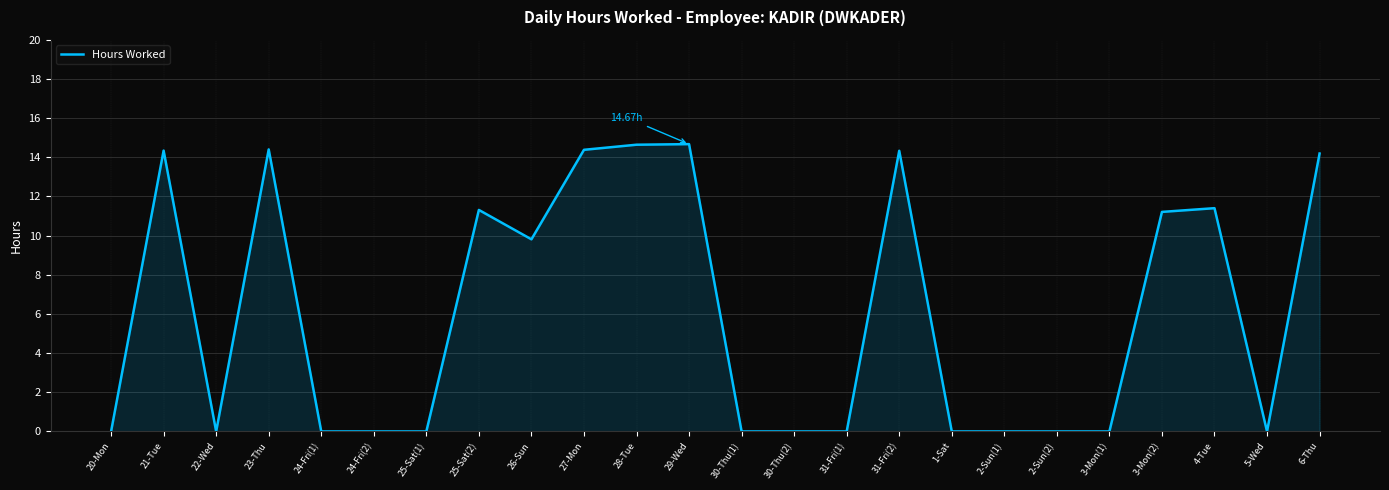

What is the change in value from 23-Thu to 2-Sun(1)?

-14.4